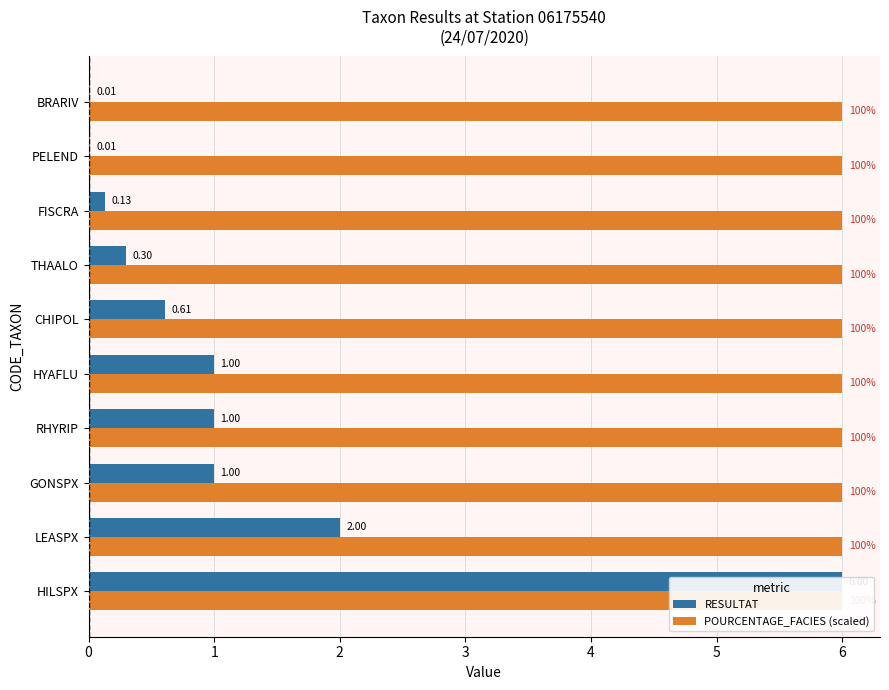

What is the value of the RESULTAT bar at the 2nd from the left?

2.0